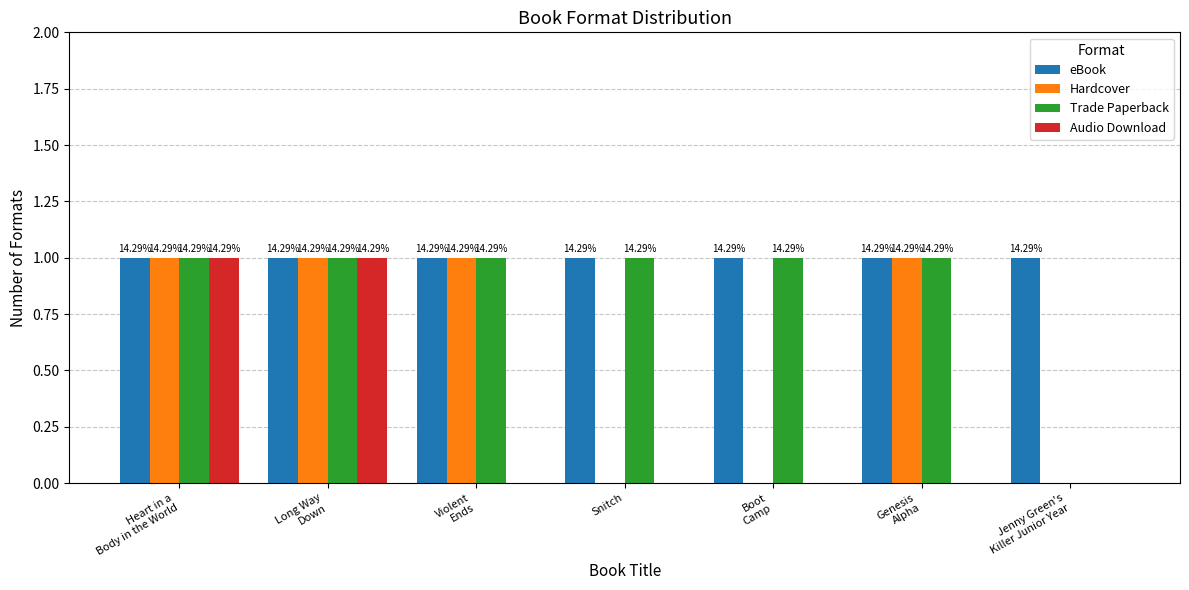

What are all the series names shown in the legend?

eBook, Hardcover, Trade Paperback, Audio Download